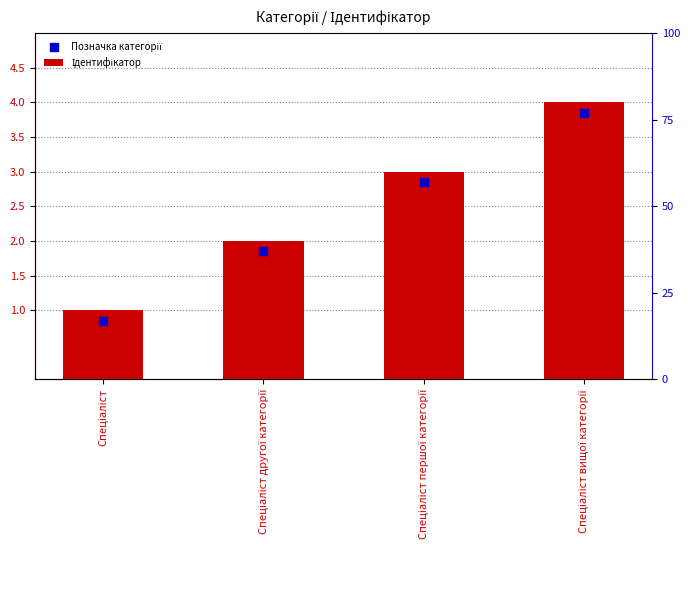

At how many categories does at least one series exceed 3?

1